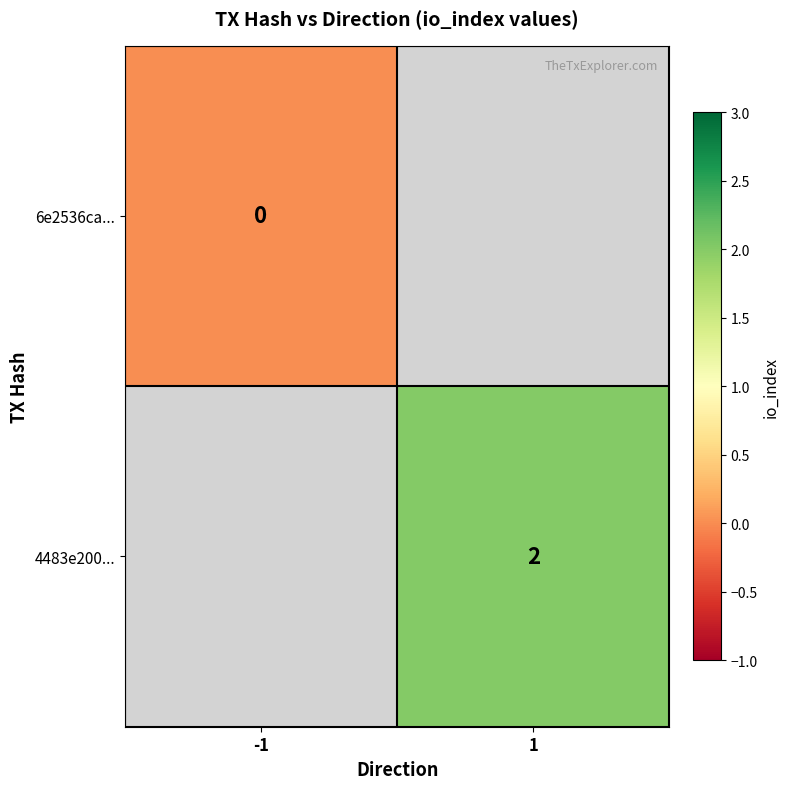

The value of 4483e200... at 1 is 2. True or false?

True